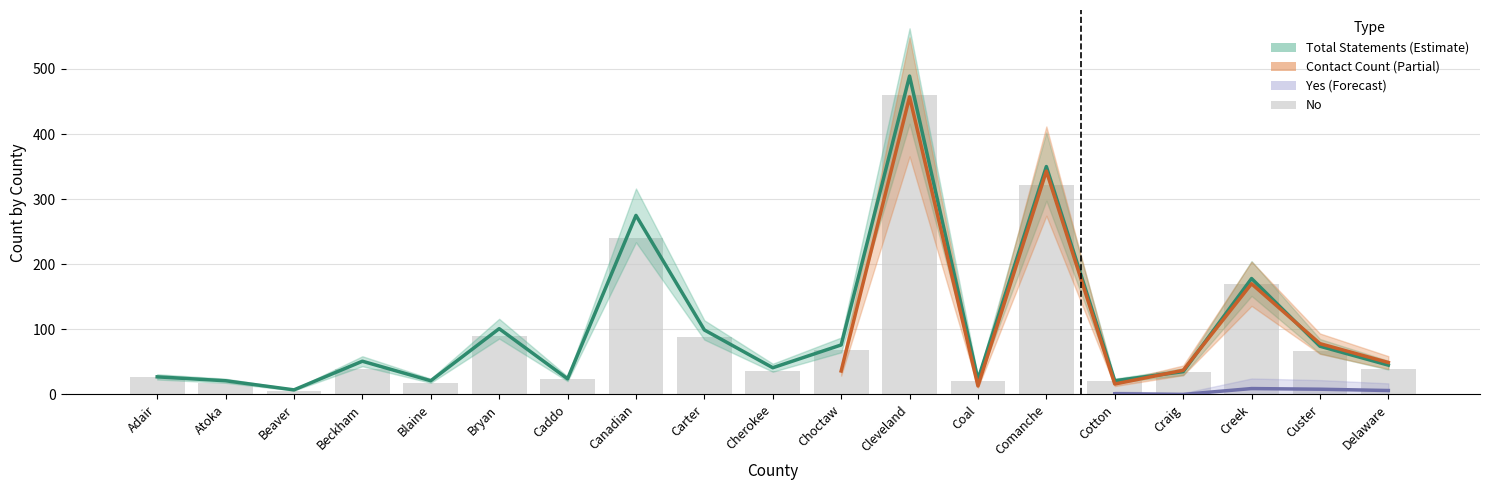

What is the label of the 17th bar from the right?

Beaver